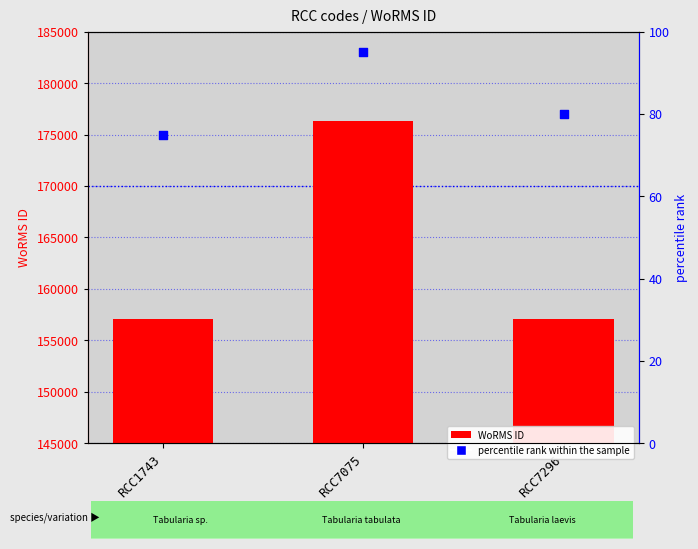

At how many categories does at least one series exceed 61308?

3